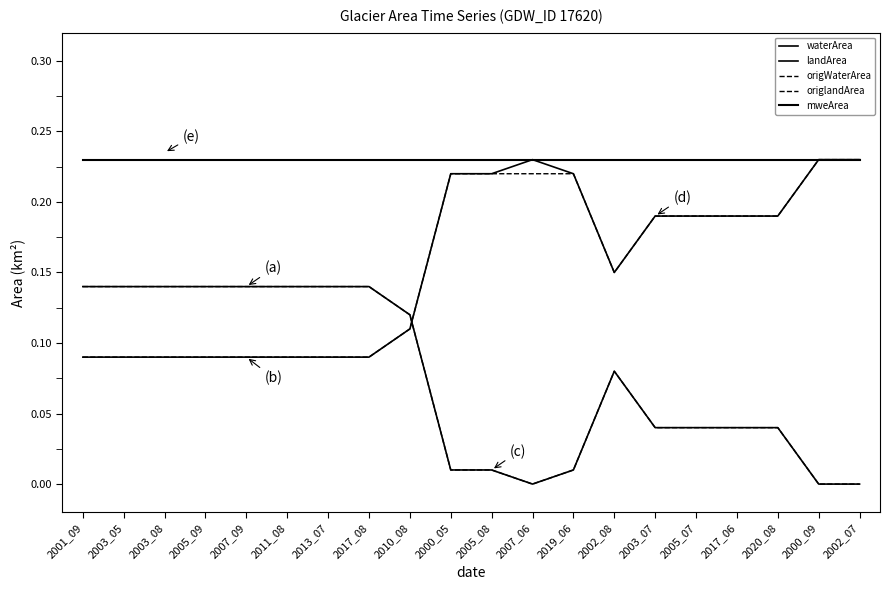

Which series ends up on top after the final intersection of origWaterArea and origlandArea?

origlandArea